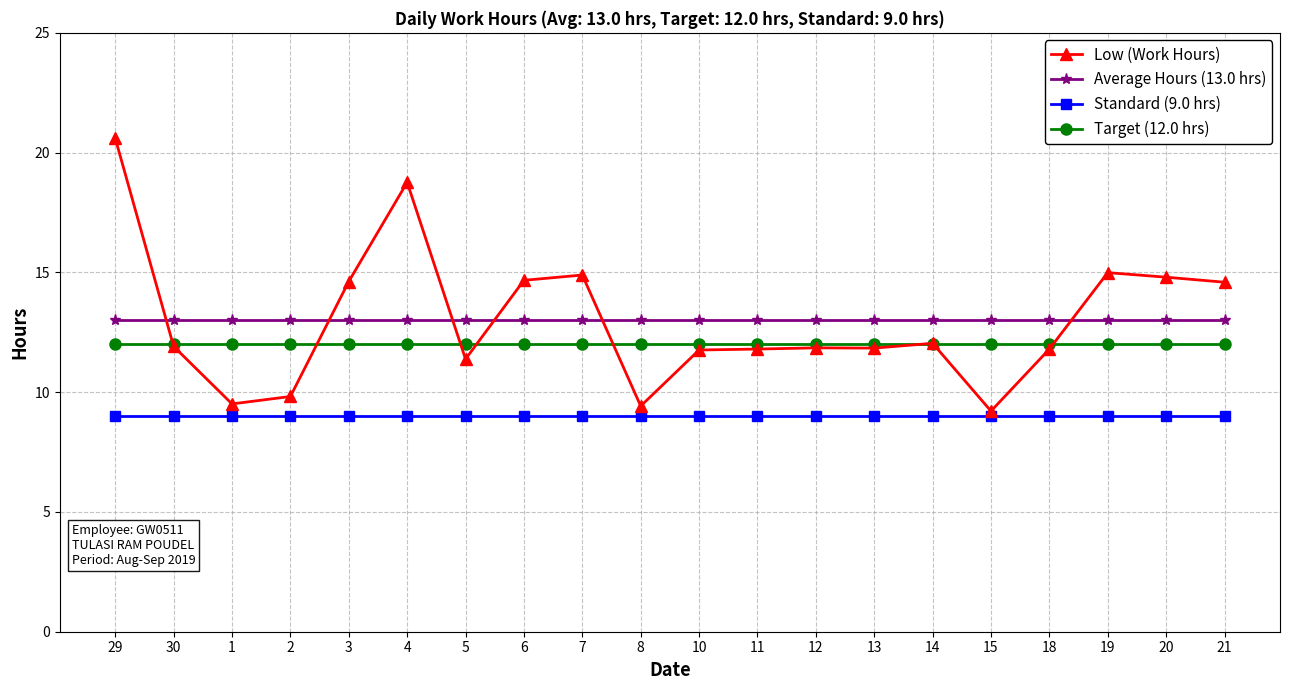

What is the average value of the Target (12.0 hrs) series?

12.0